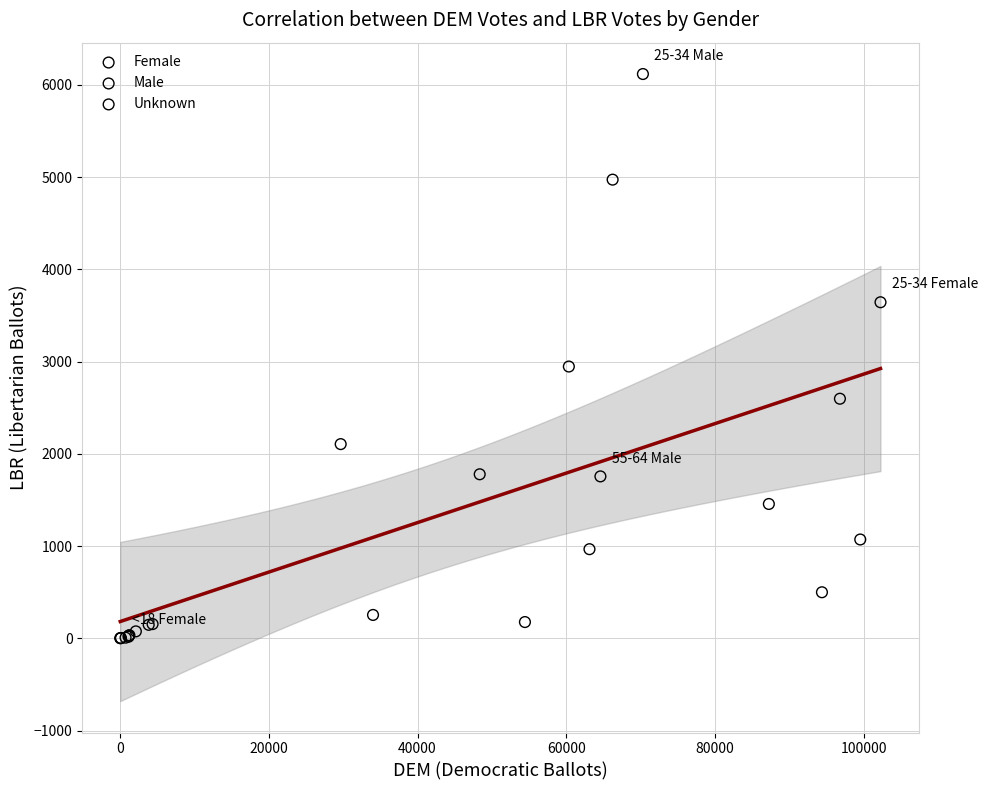

Which series contains the highest Y value?

Male